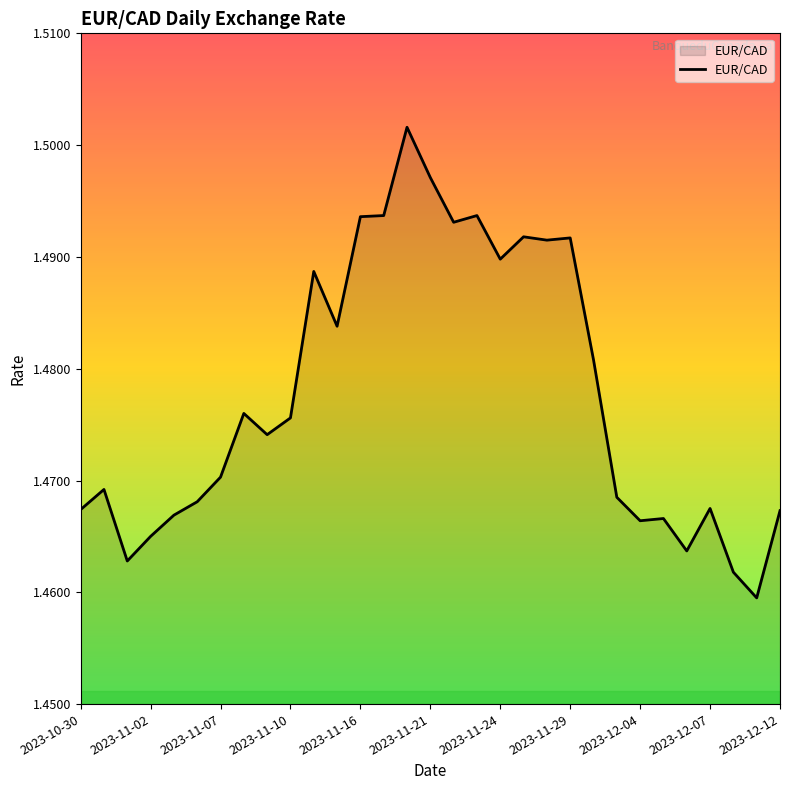

What is the label of the 4th point from the right?

2023-12-07